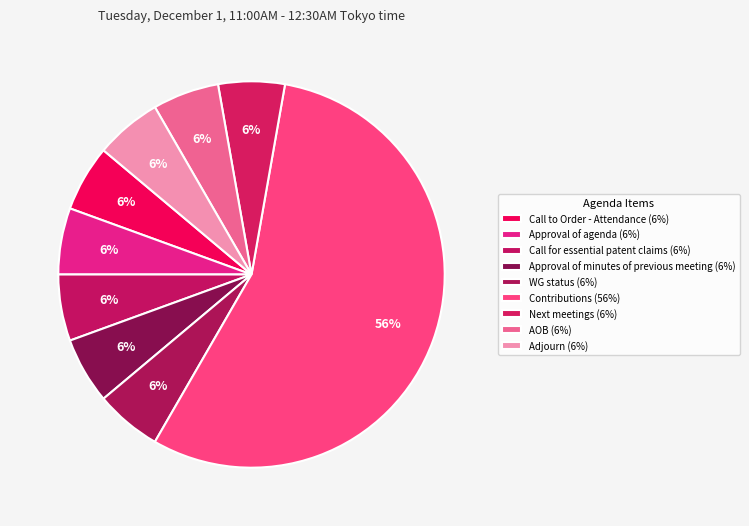

Count the number of slices in the pie.

9